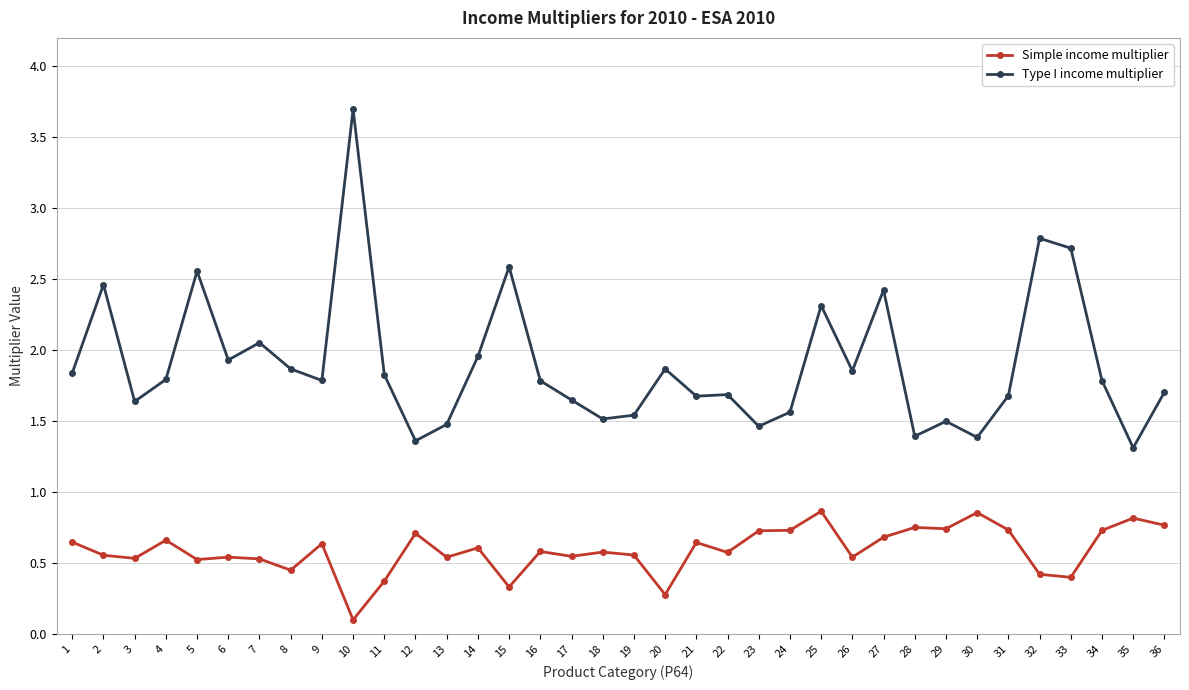

What is the sum of the Simple income multiplier values at 27 and 29?

1.4